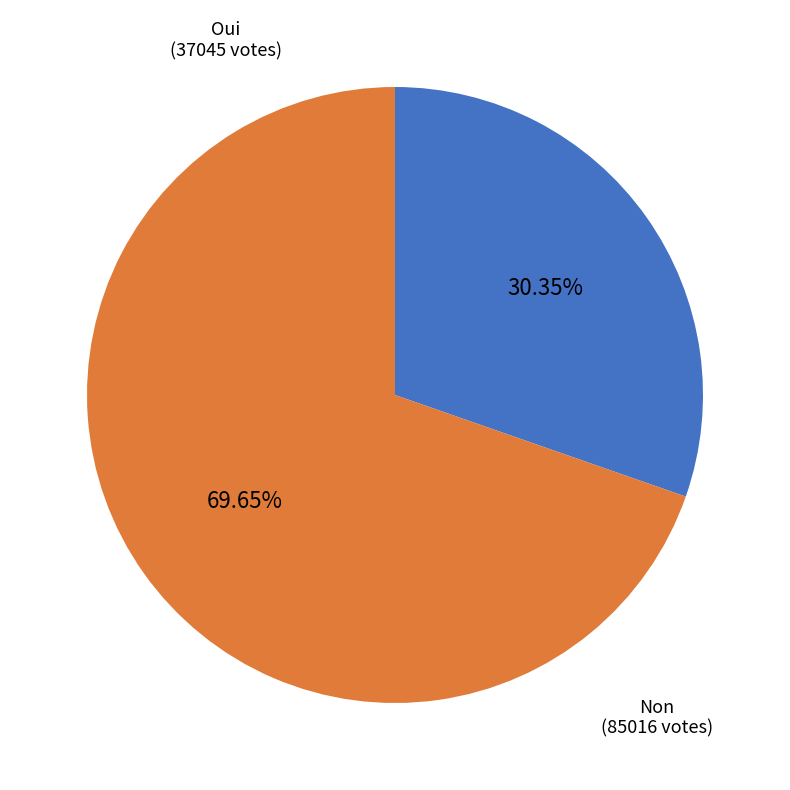

What percentage is the Non slice, to the nearest percent?

70%